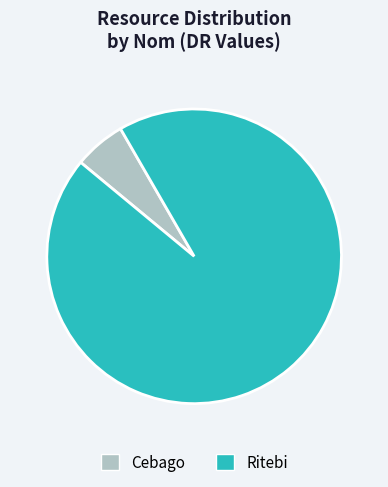

Approximately how many times larger is the value at Cebago compared to Ritebi?

0.1